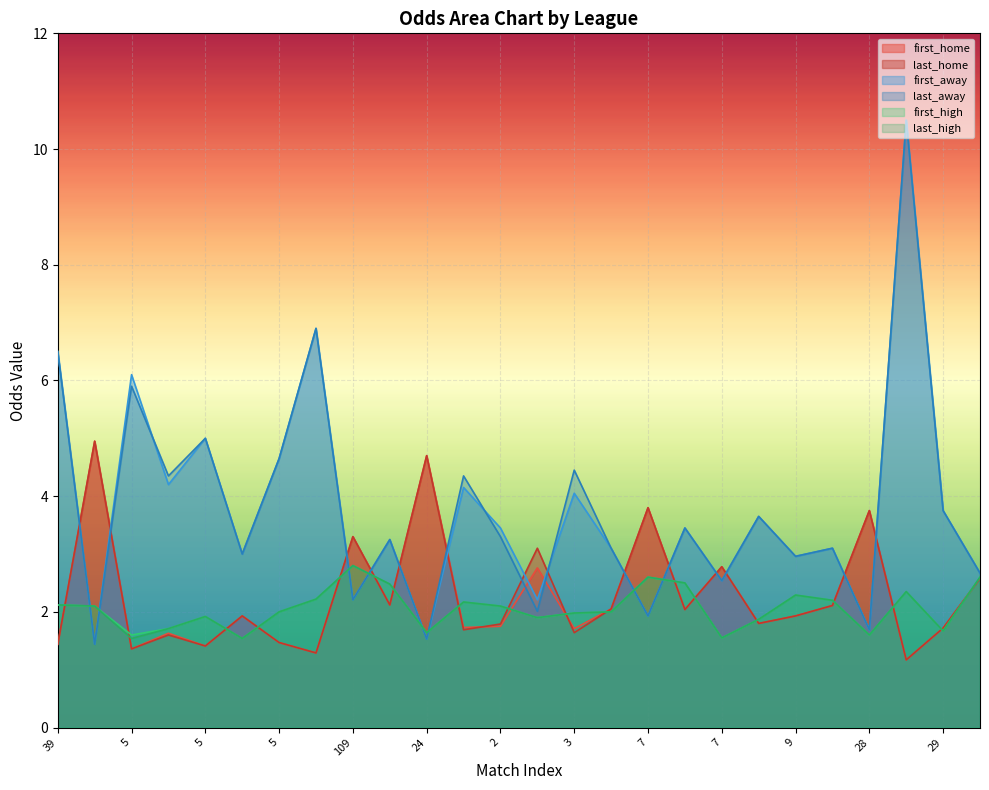

How many lines are shown in the chart?

6